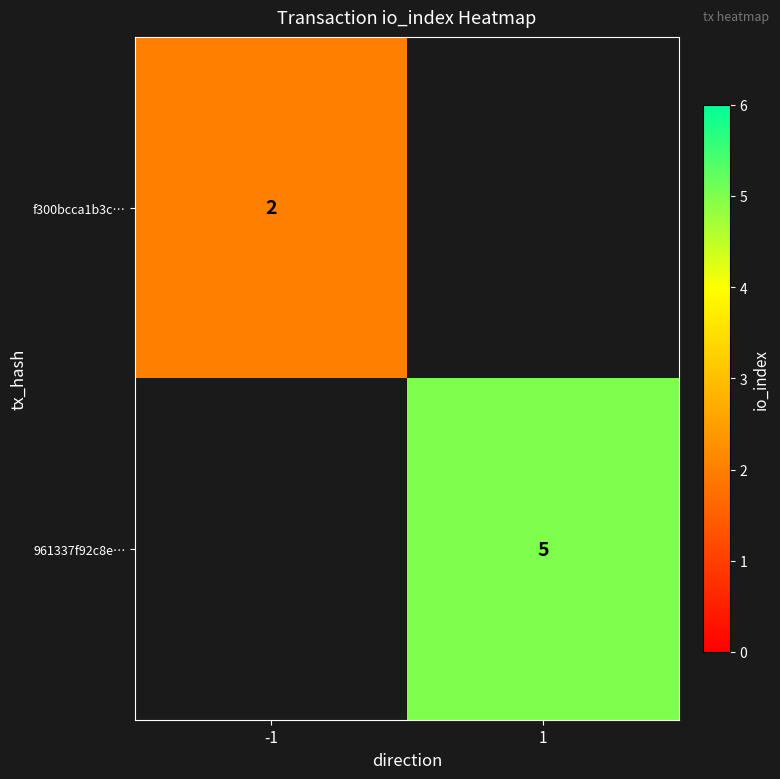

The value of f300bcca1b3c… at -1 is 3. True or false?

False